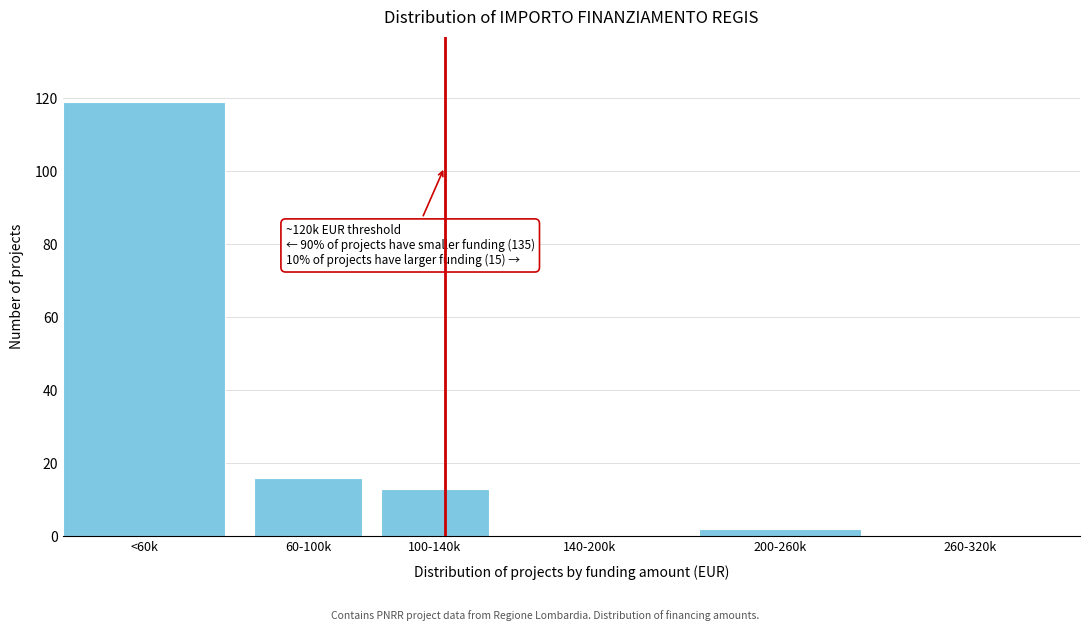

Reading right to left, what are all the values shown in this chart?

260-320k=0	200-260k=2	140-200k=0	100-140k=13	60-100k=16	<60k=119